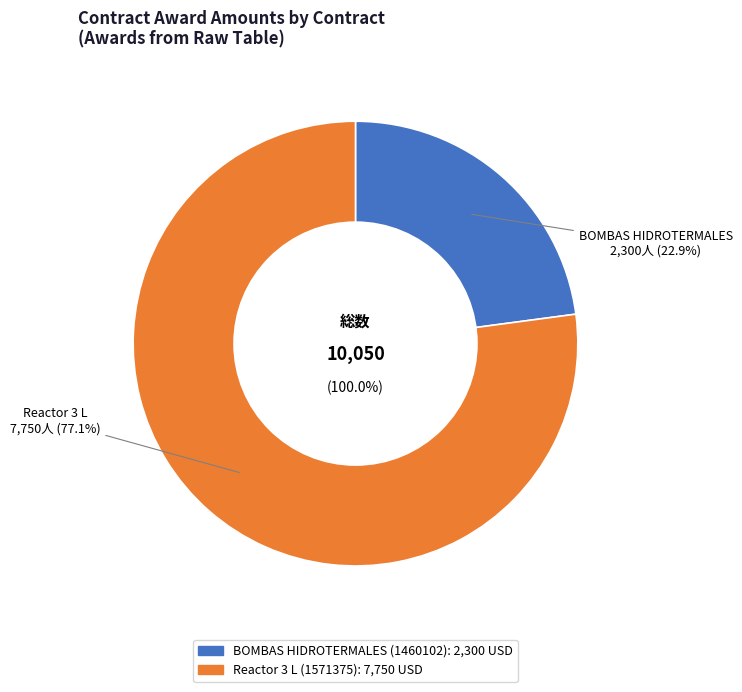

What percentage is NOT represented by Reactor 3 L (1571375)?

22.9%